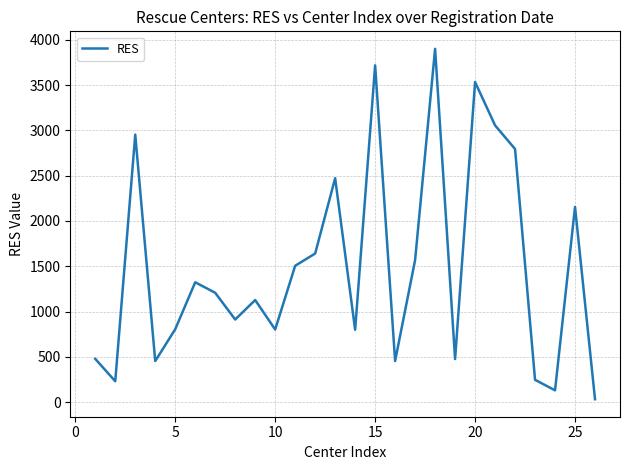

What is the greatest value displayed?

3899